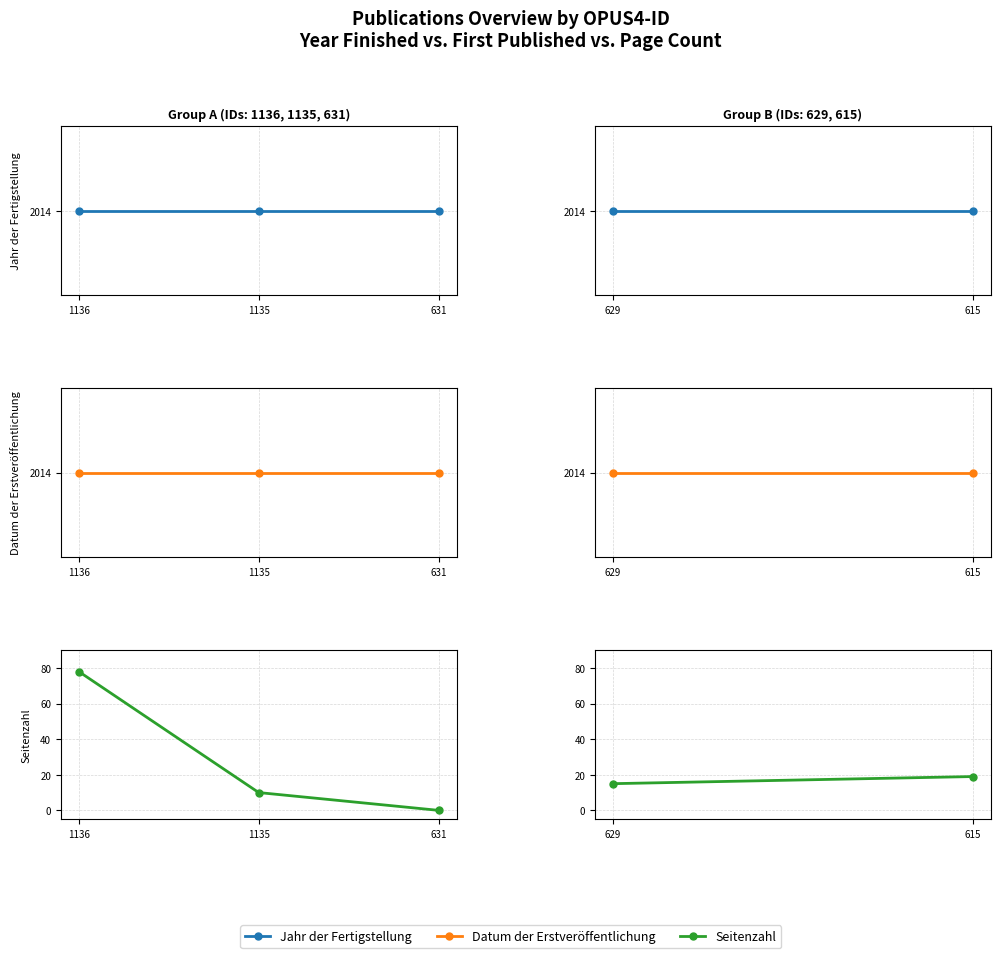

How many lines are shown in the chart?

3